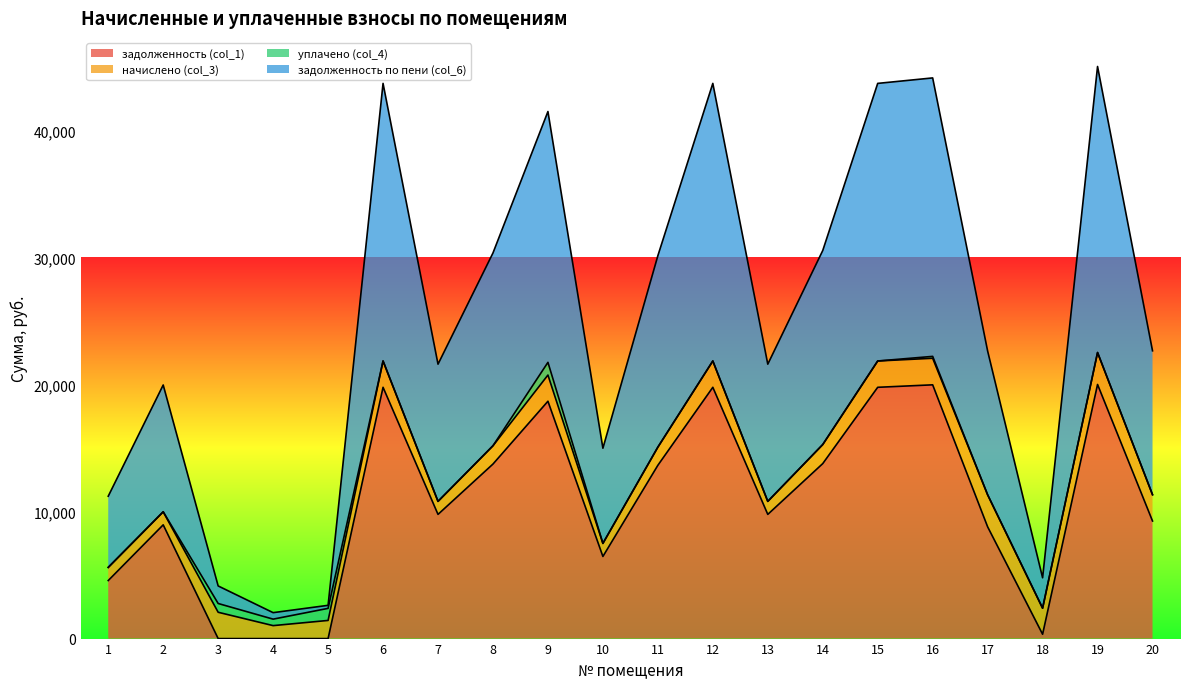

What is the greatest value displayed?

45039.4